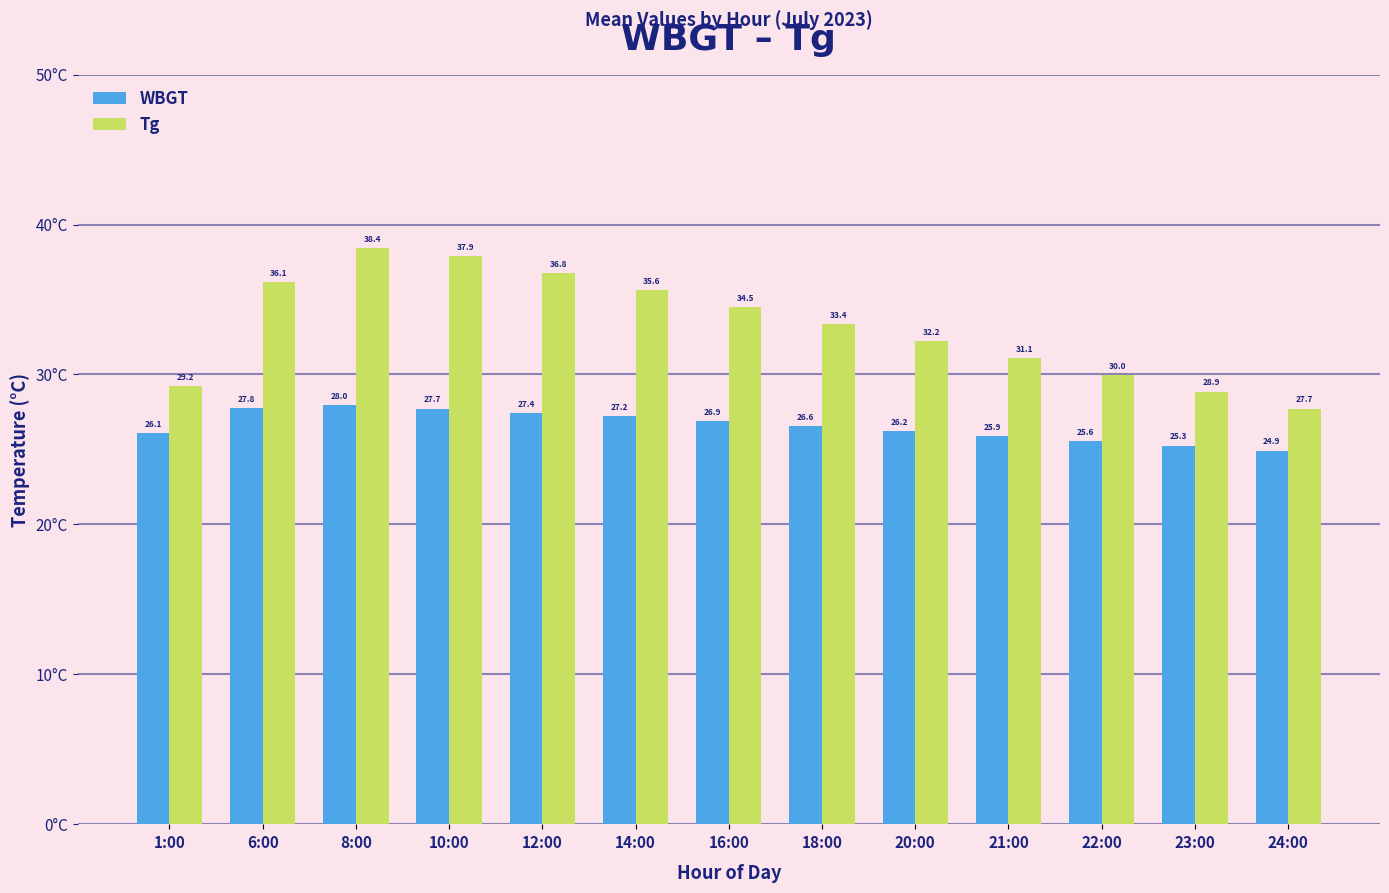

List the series in order of their overall mean, highest first.

Tg, WBGT